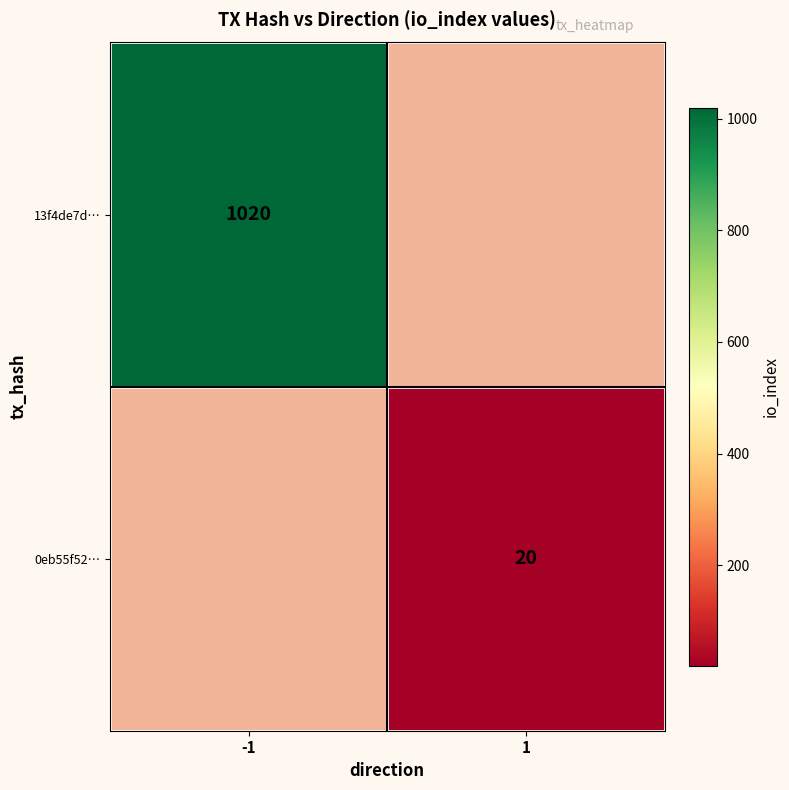

The 13f4de7d… series shows 1020 at -1. True or false?

True